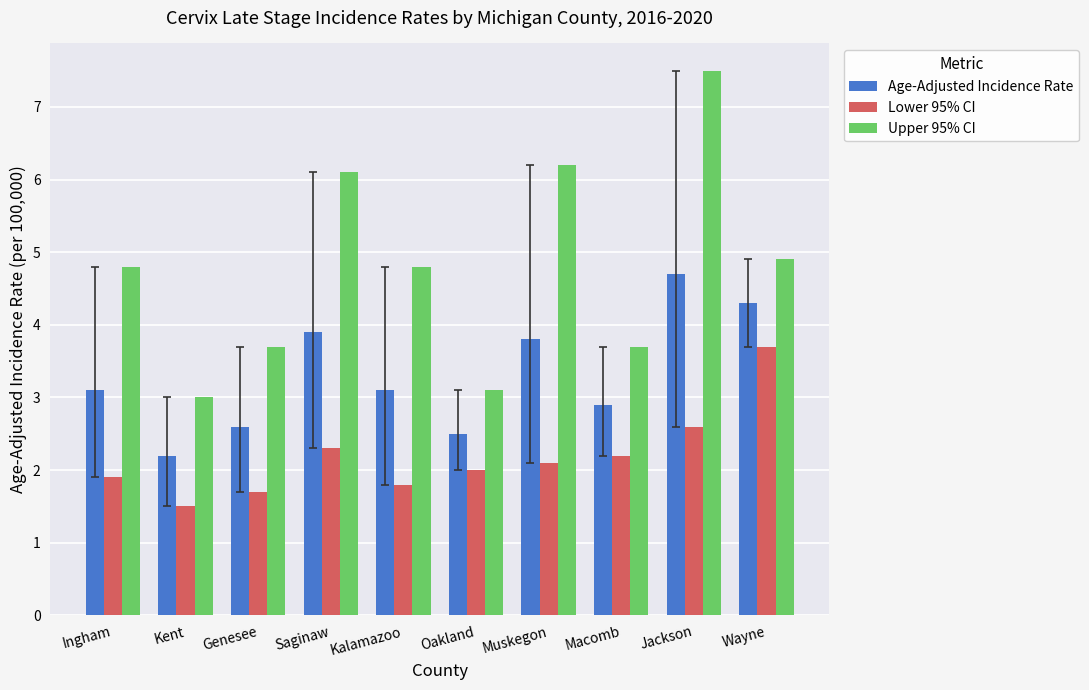

True or false: Upper 95% CI has a value of 4.3 at Jackson.

False